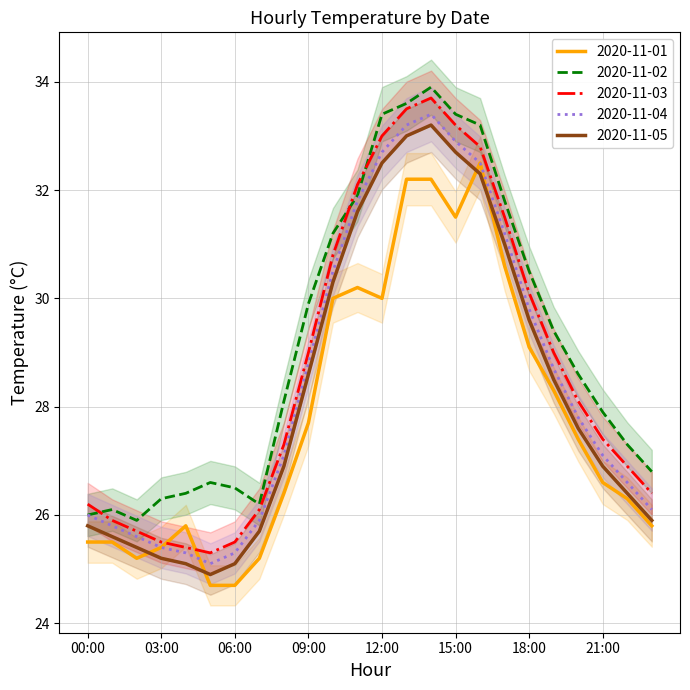

Does the chart have visible grid lines?

Yes